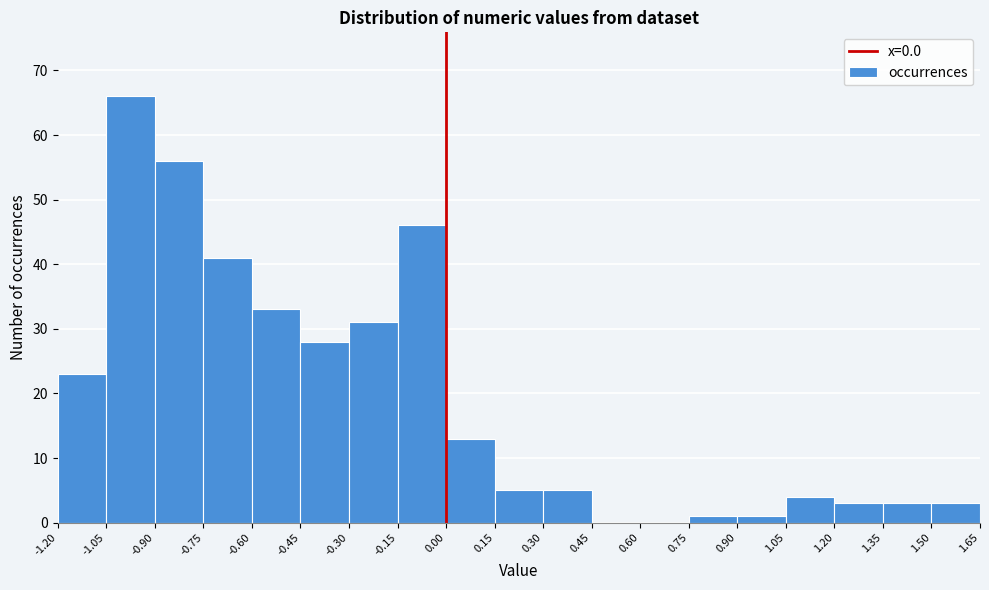

How tall is the bar that spans -0.15 to 0.00 on the x-axis? The values are not printed on the chart, so give them approximately, as read against the axis.

46